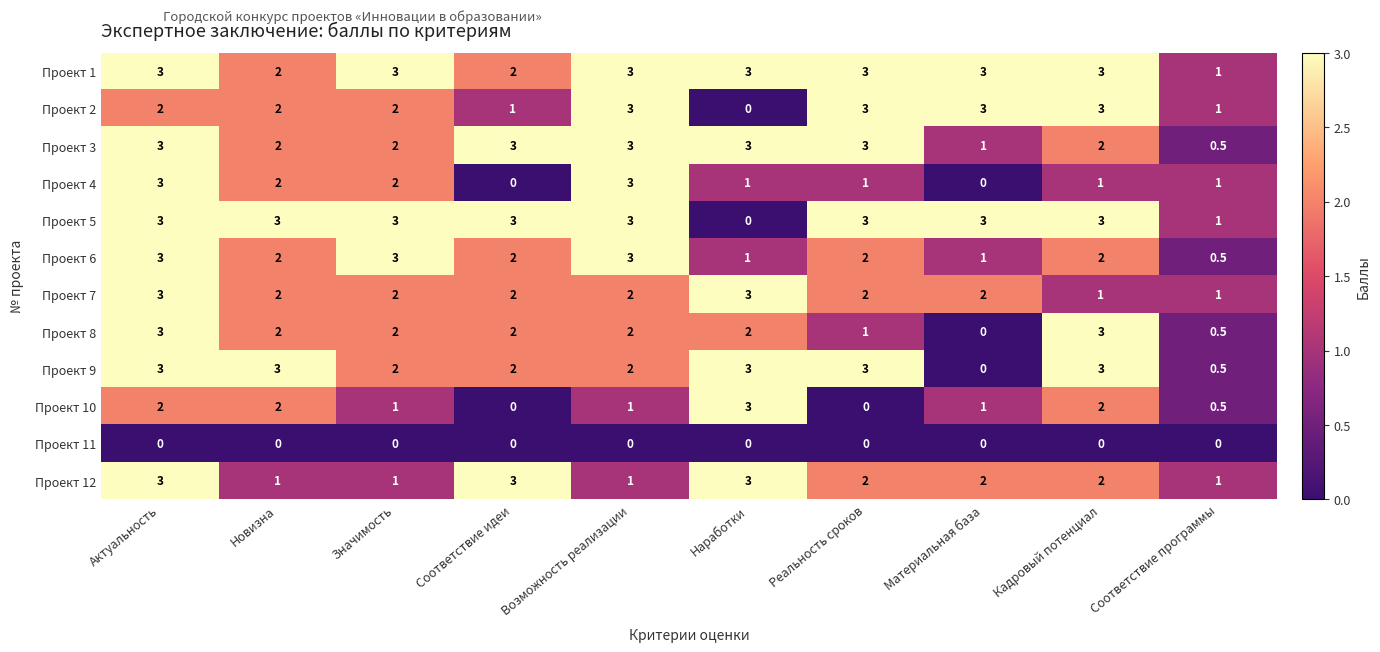

The value of Проект 2 at Новизна is 2.0. True or false?

True